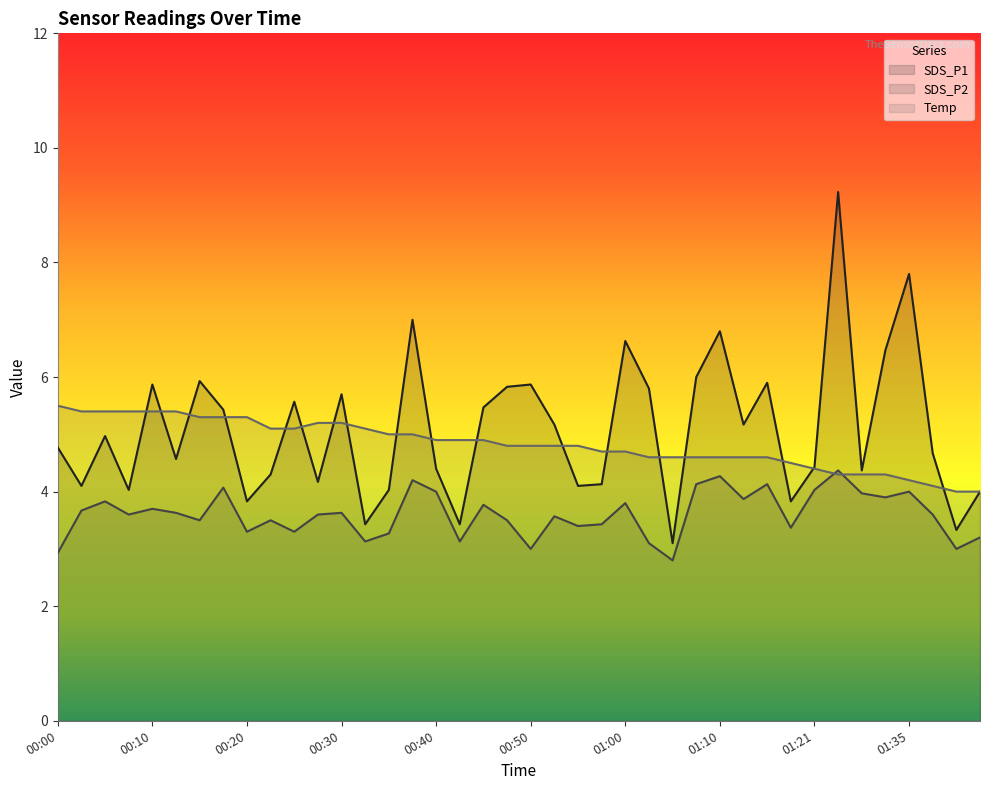

What is the sum of the SDS_P1 values at 01:40 and 00:02?

7.4